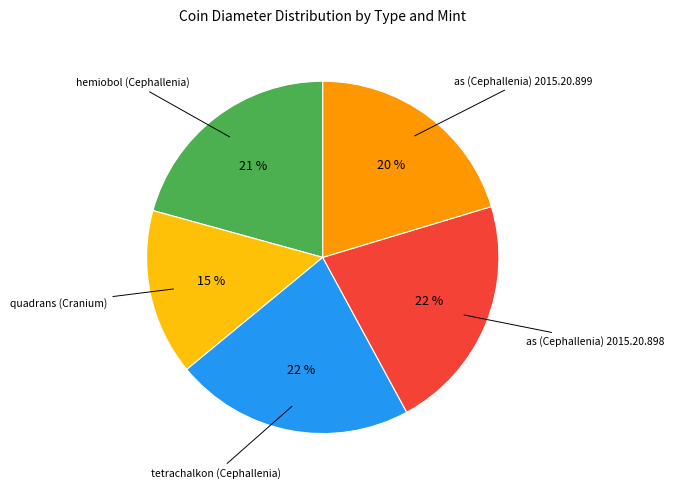

Is there a majority slice in this chart?

No